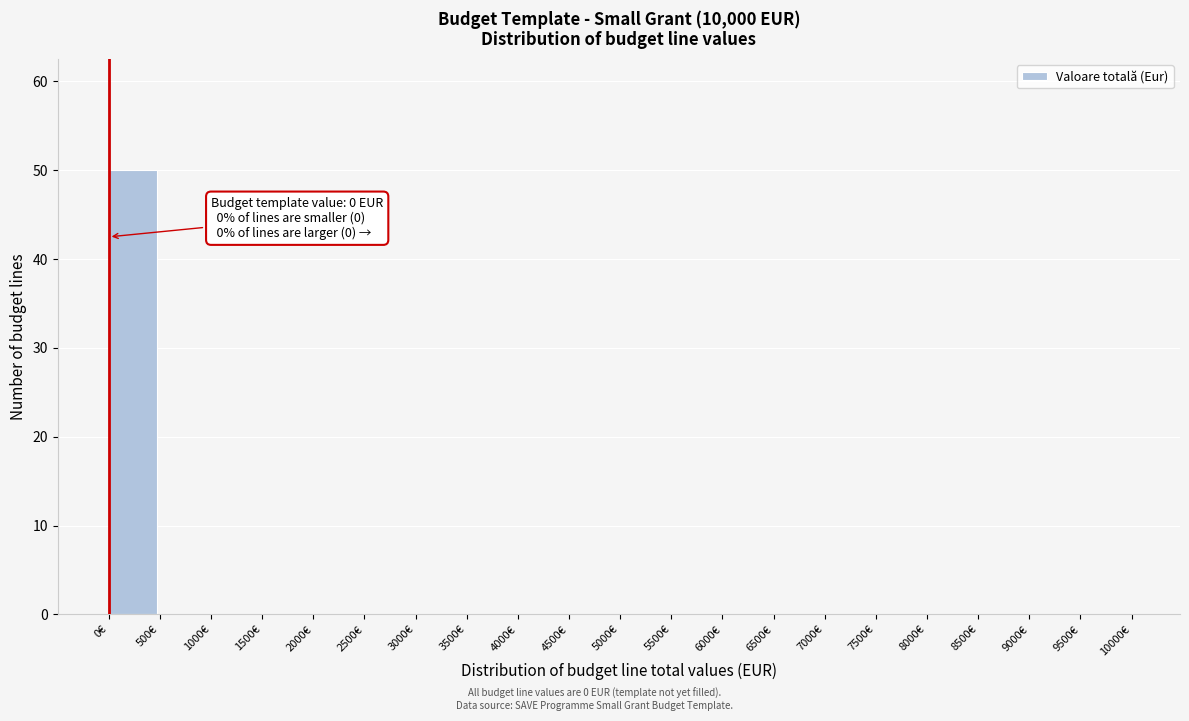

Over which range of the x-axis is the bar tallest?

0 to 500